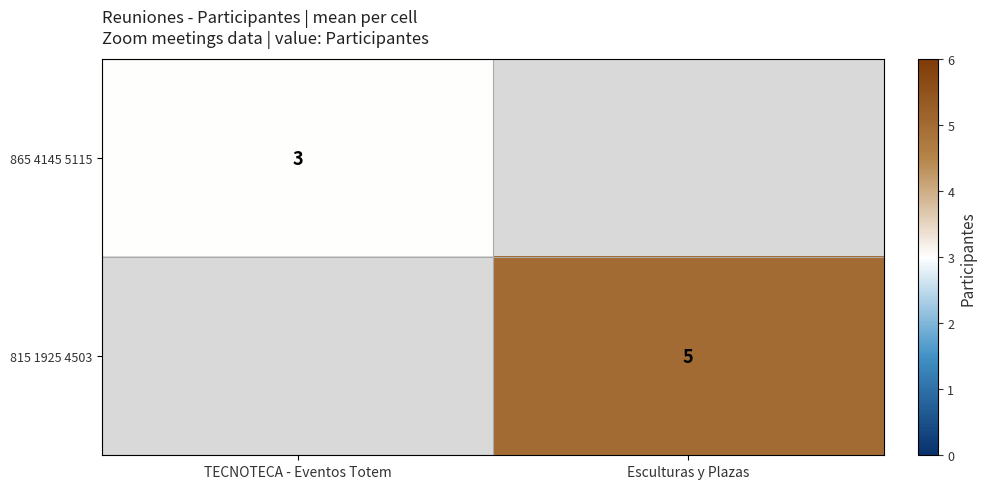

What is the minimum value for 865 4145 5115?

3.0